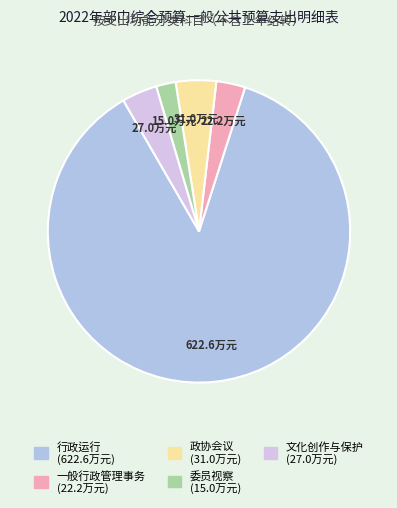

To the nearest percent, what is the average slice percentage?

20%